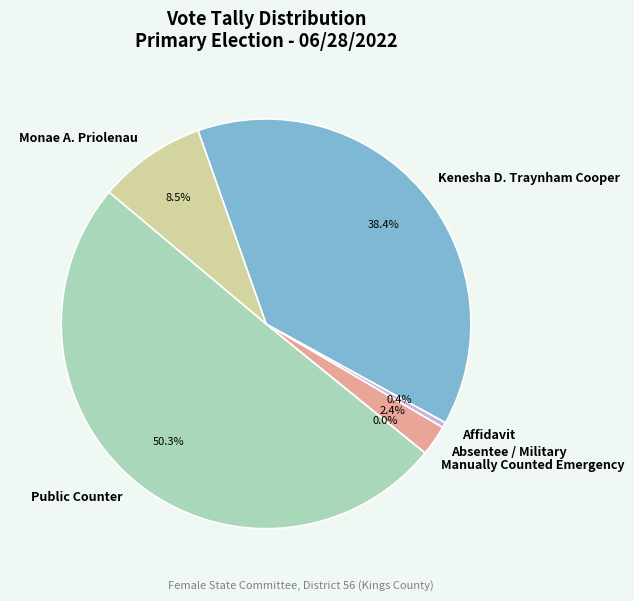

Is the sum of 31 and 12 greater than half?

No